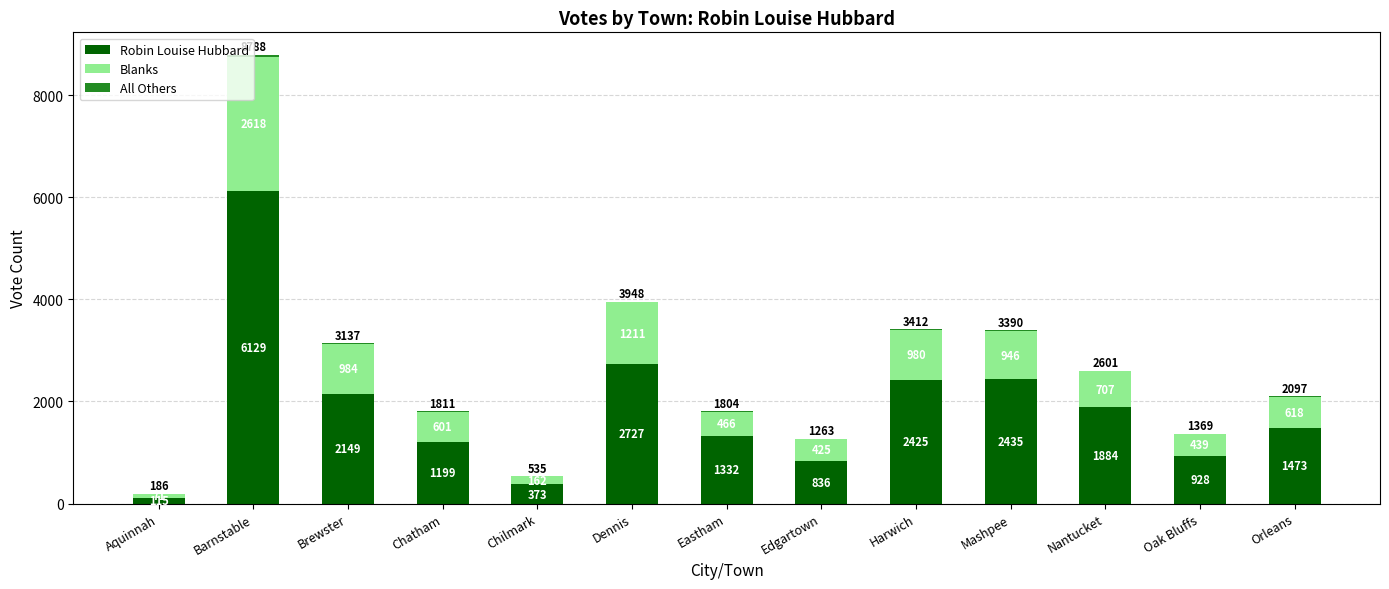

What is the sum of all Robin Louise Hubbard values?

24005